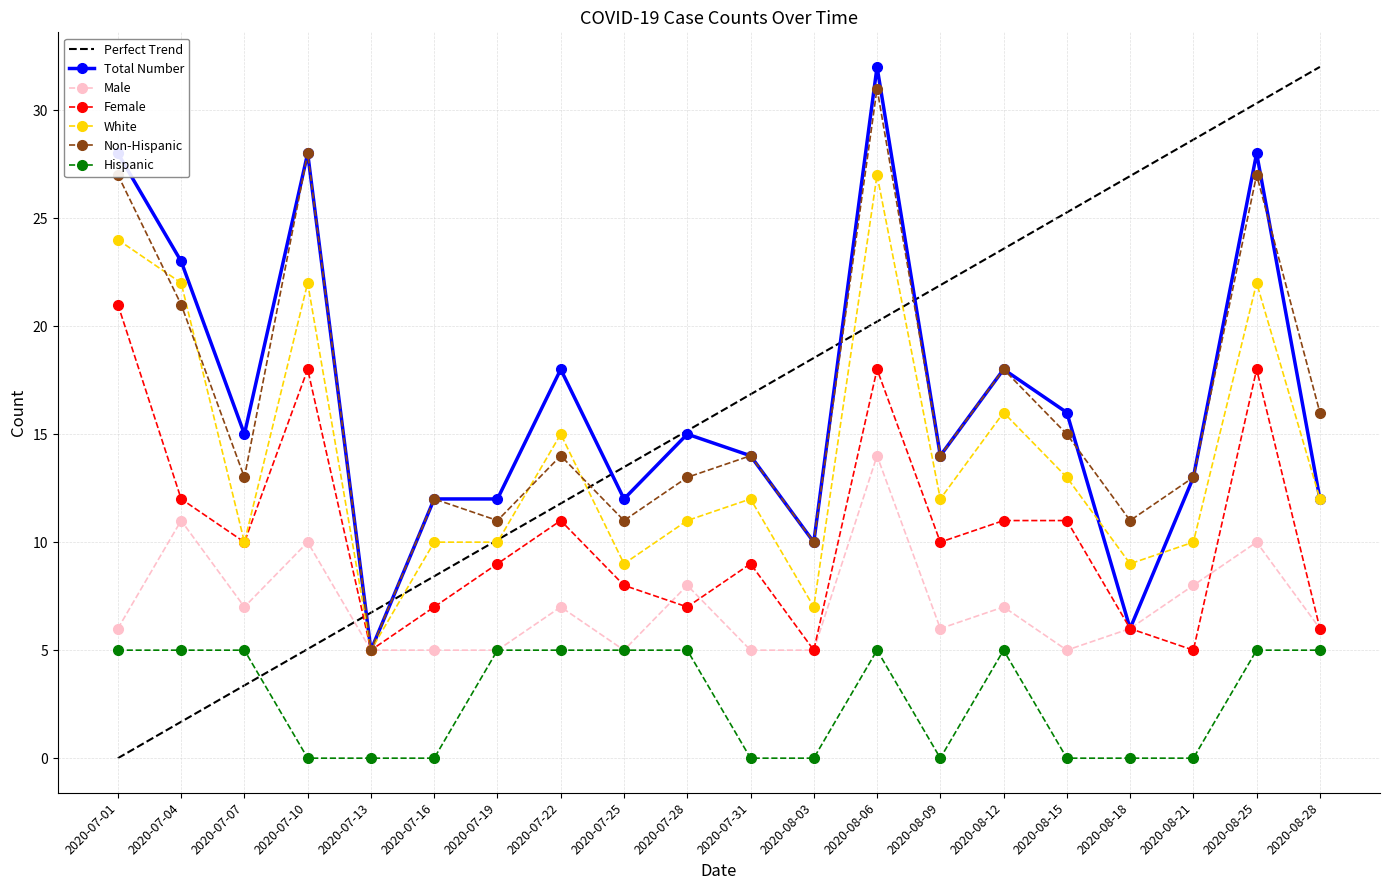

What is the sum of the Hispanic values at 2020-07-22 and 2020-07-28?

10